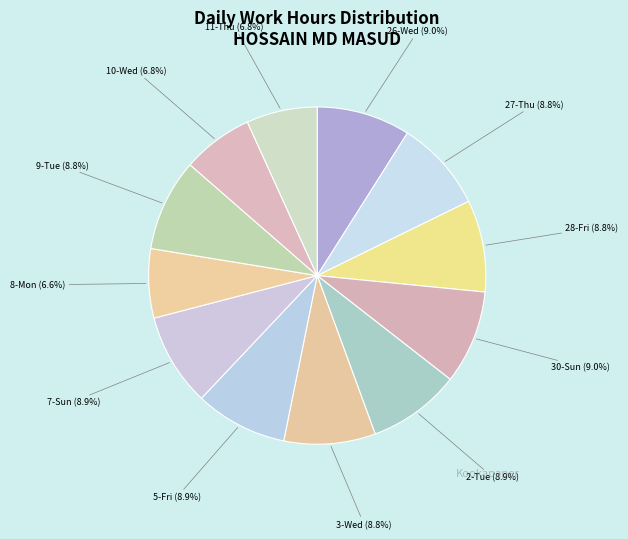

Approximately how many times larger is the value at 10-Wed compared to 30-Sun?

0.8